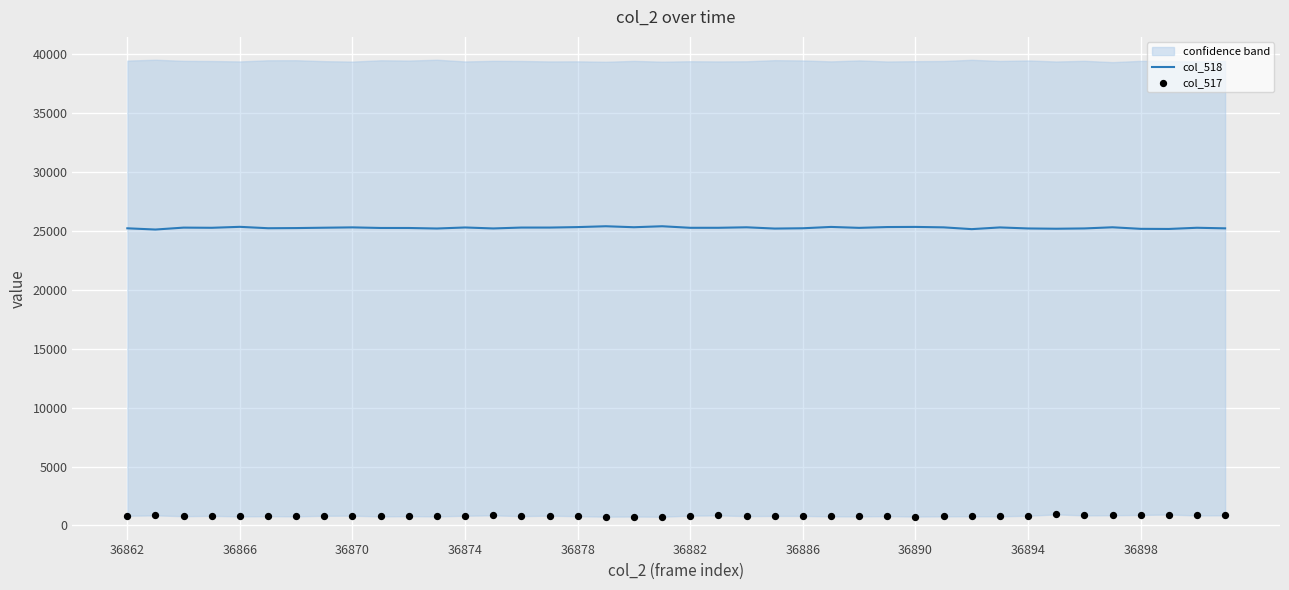

What are all the series names shown in the legend?

col_518, col_517